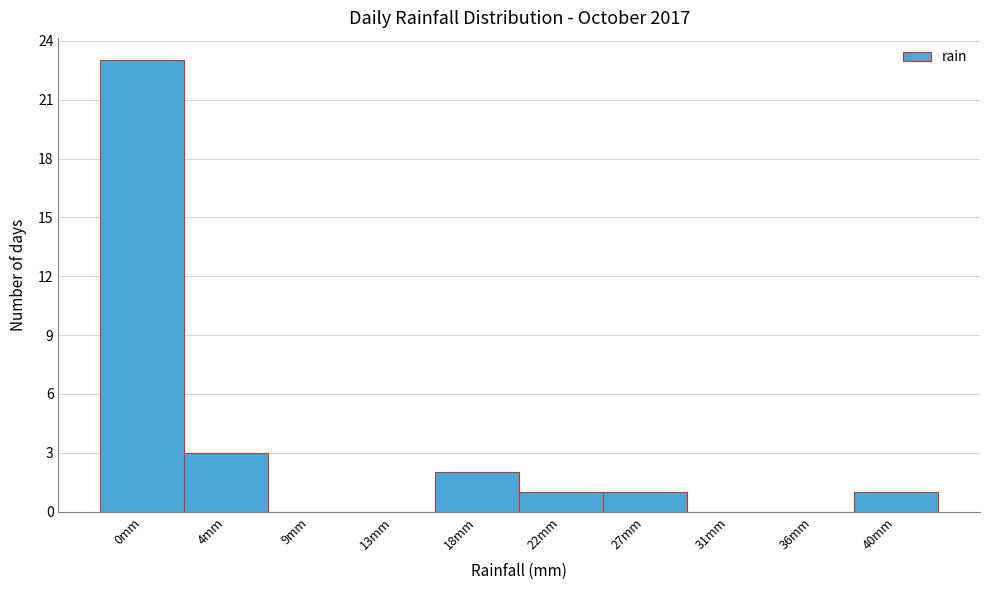

Reading right to left, list all the values displayed in this chart.

40mm=1	36mm=0	31mm=0	27mm=1	22mm=1	18mm=2	13mm=0	9mm=0	4mm=3	0mm=23